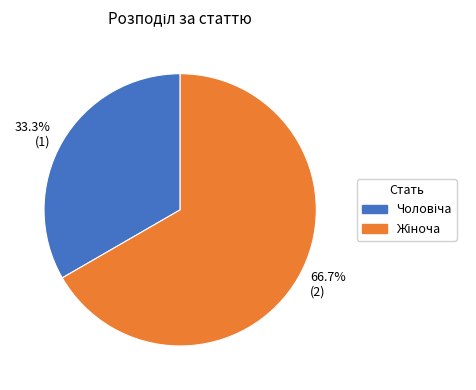

Is there any slice that represents more than half of the pie?

Yes